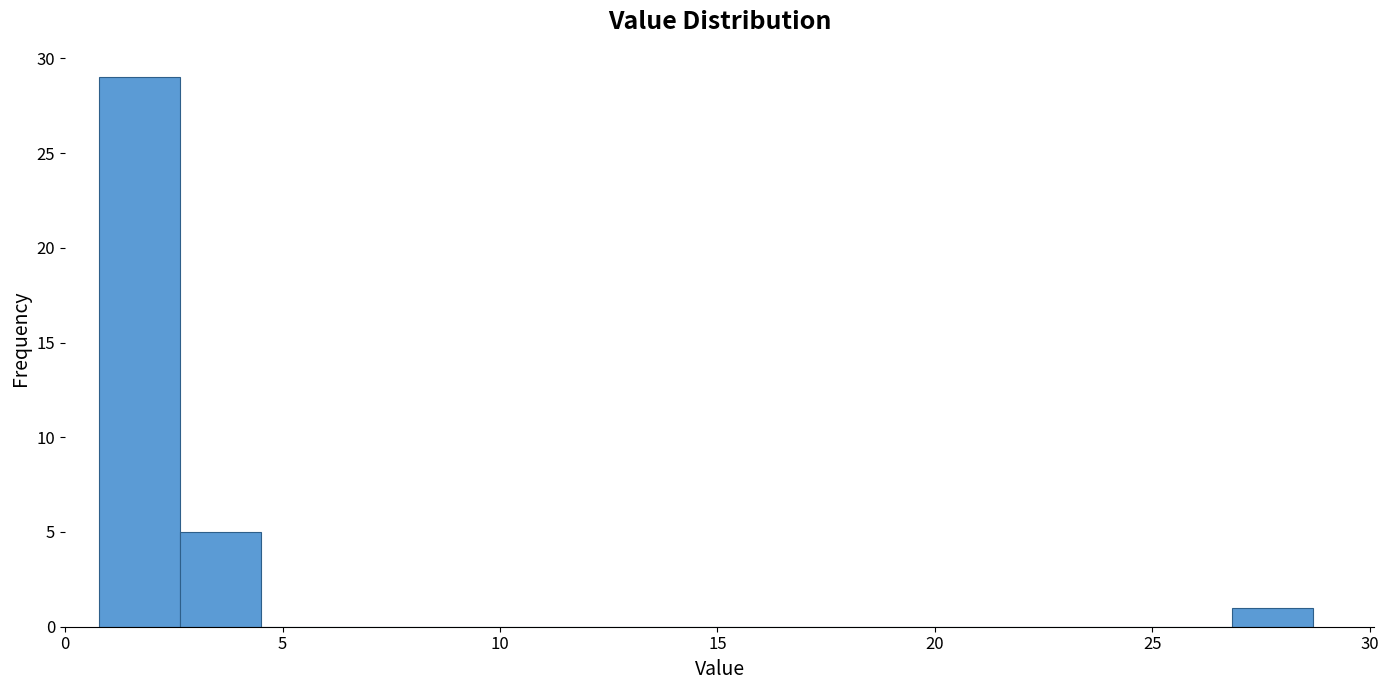

Around what value on the x-axis is the tallest bar? Give the approximate position of its centre, as read against the axis.

1.5